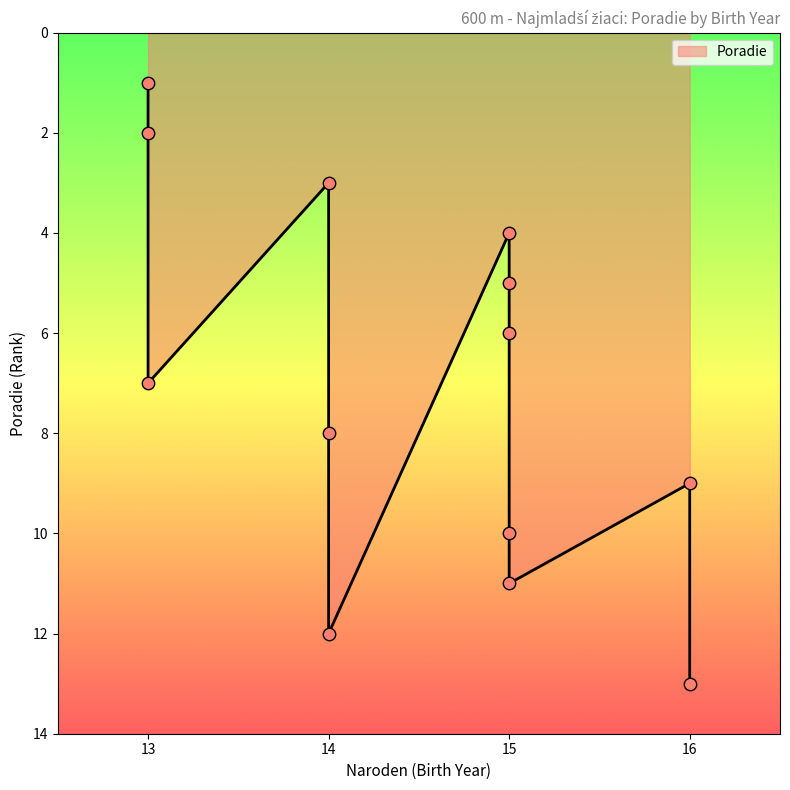

What is the ratio of the value at 14 to the value at 13?

8.0